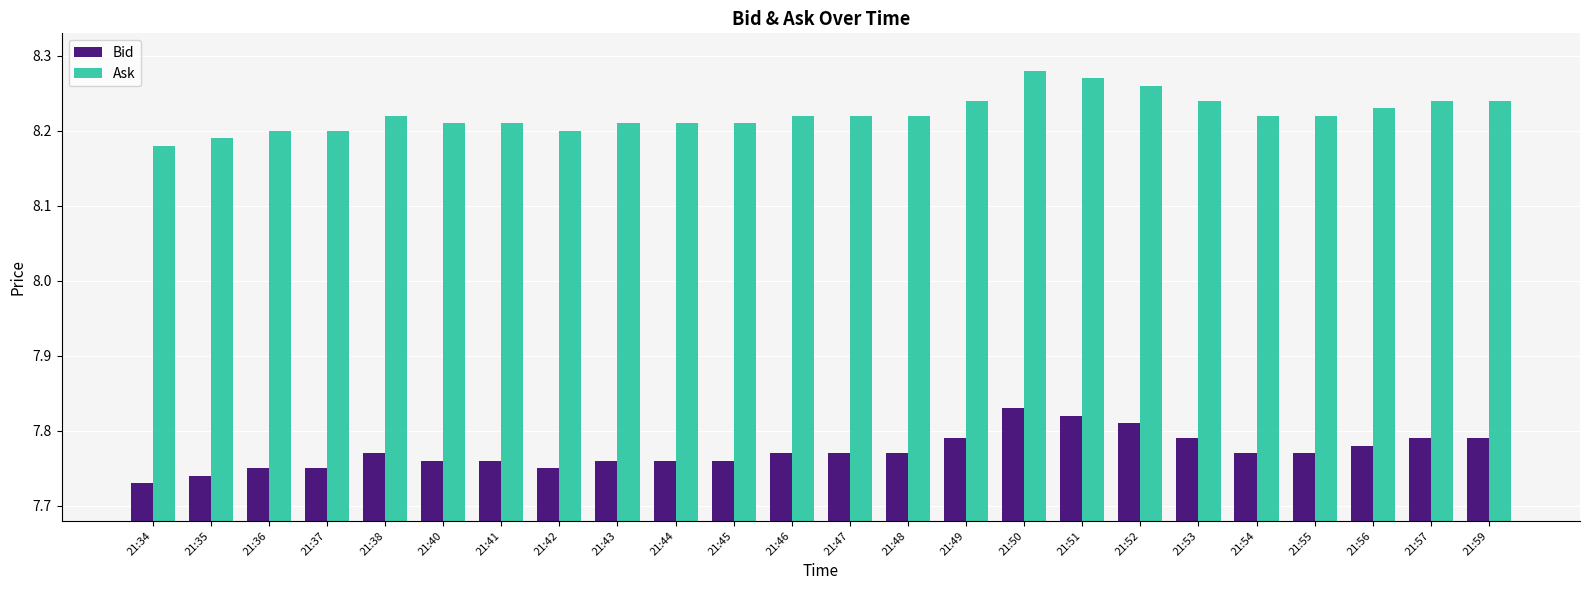

At which category does the chart reach its peak across all series?

21:50